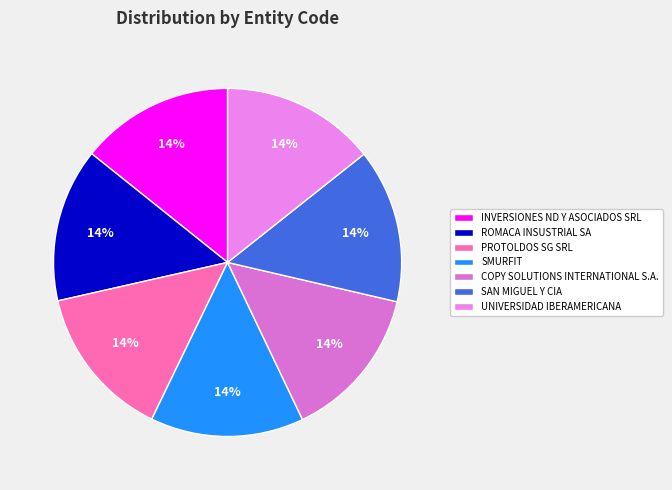

Approximately how many times larger is the value at ROMACA INSUSTRIAL SA compared to INVERSIONES ND Y ASOCIADOS SRL?

1.0